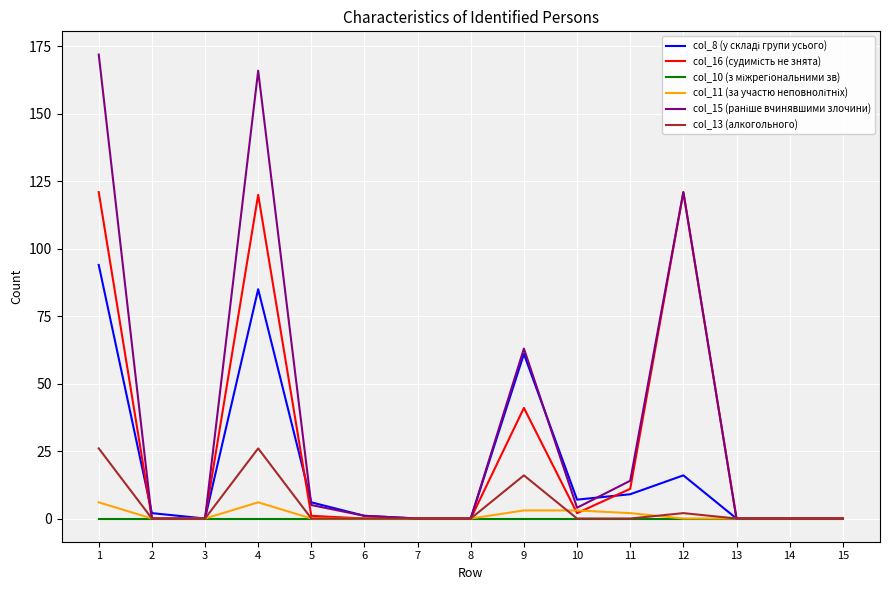

What is the maximum value shown in the chart?

172